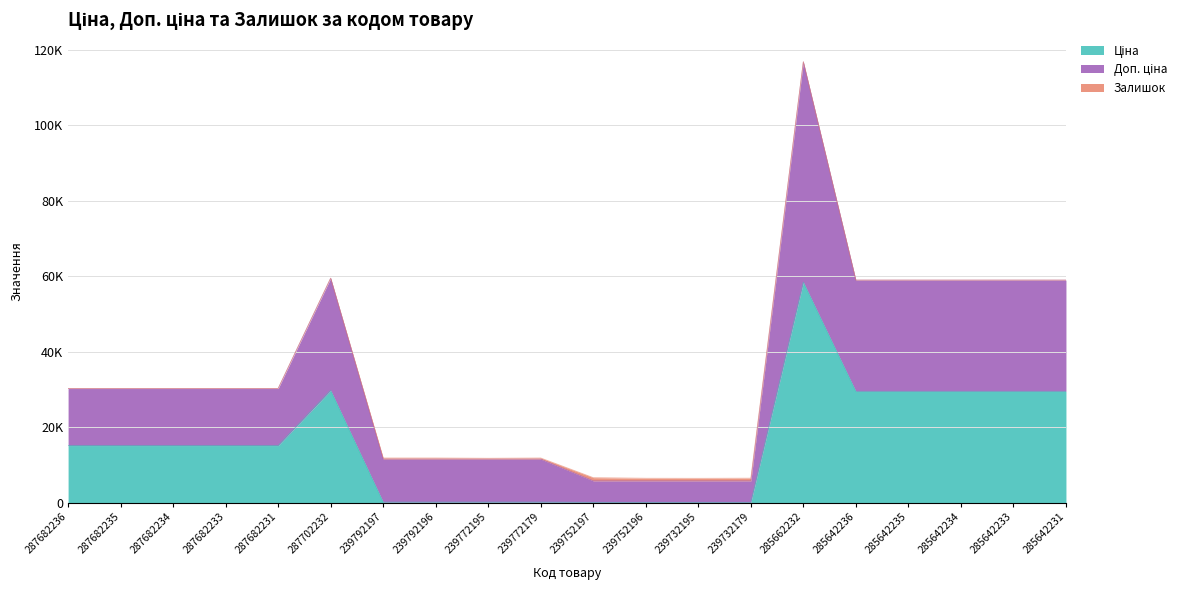

True or false: Доп. ціна and Ціна cross at least once.

False